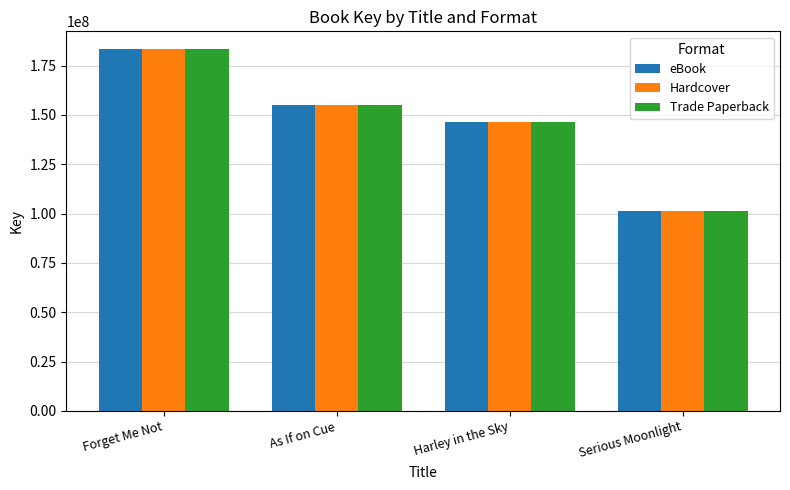

What is the average value of the eBook series?

146521140